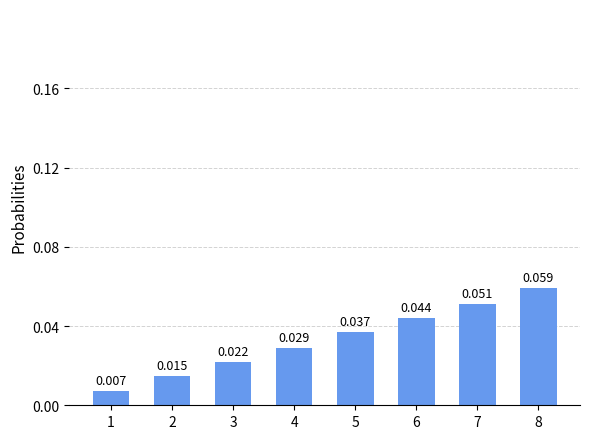

Where is the data nearest to the value 0?

1